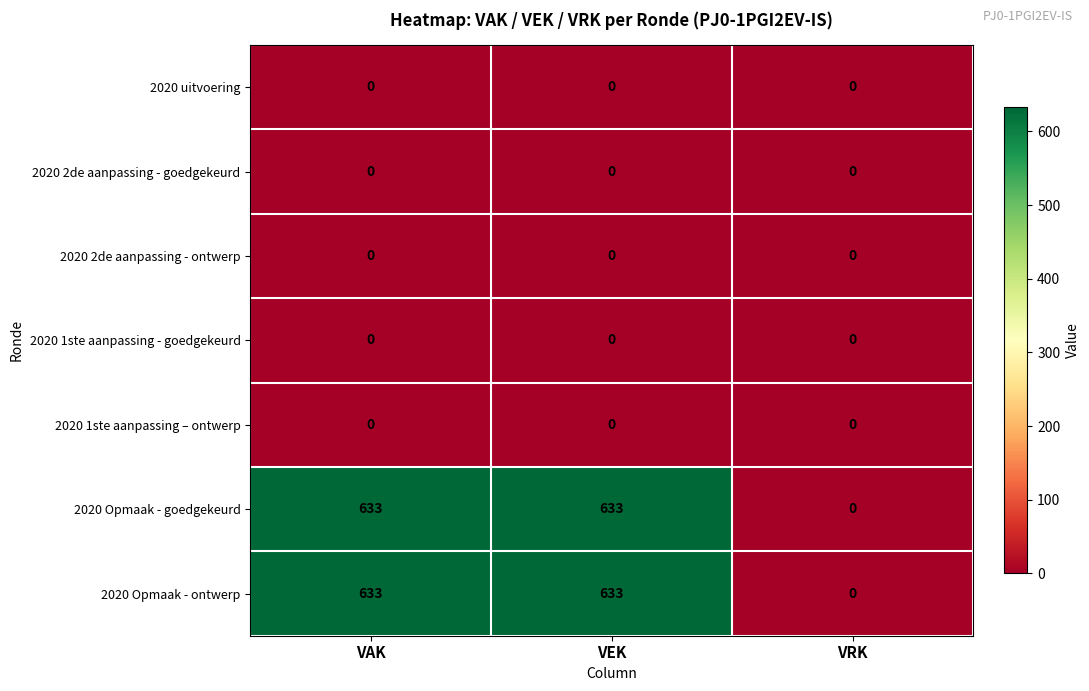

Reading left to right, extract all data points from this chart.

2020 uitvoering: 0	0	0
2020 2de aanpassing - goedgekeurd: 0	0	0
2020 2de aanpassing - ontwerp: 0	0	0
2020 1ste aanpassing - goedgekeurd: 0	0	0
2020 1ste aanpassing – ontwerp: 0	0	0
2020 Opmaak - goedgekeurd: 633	633	0
2020 Opmaak - ontwerp: 633	633	0